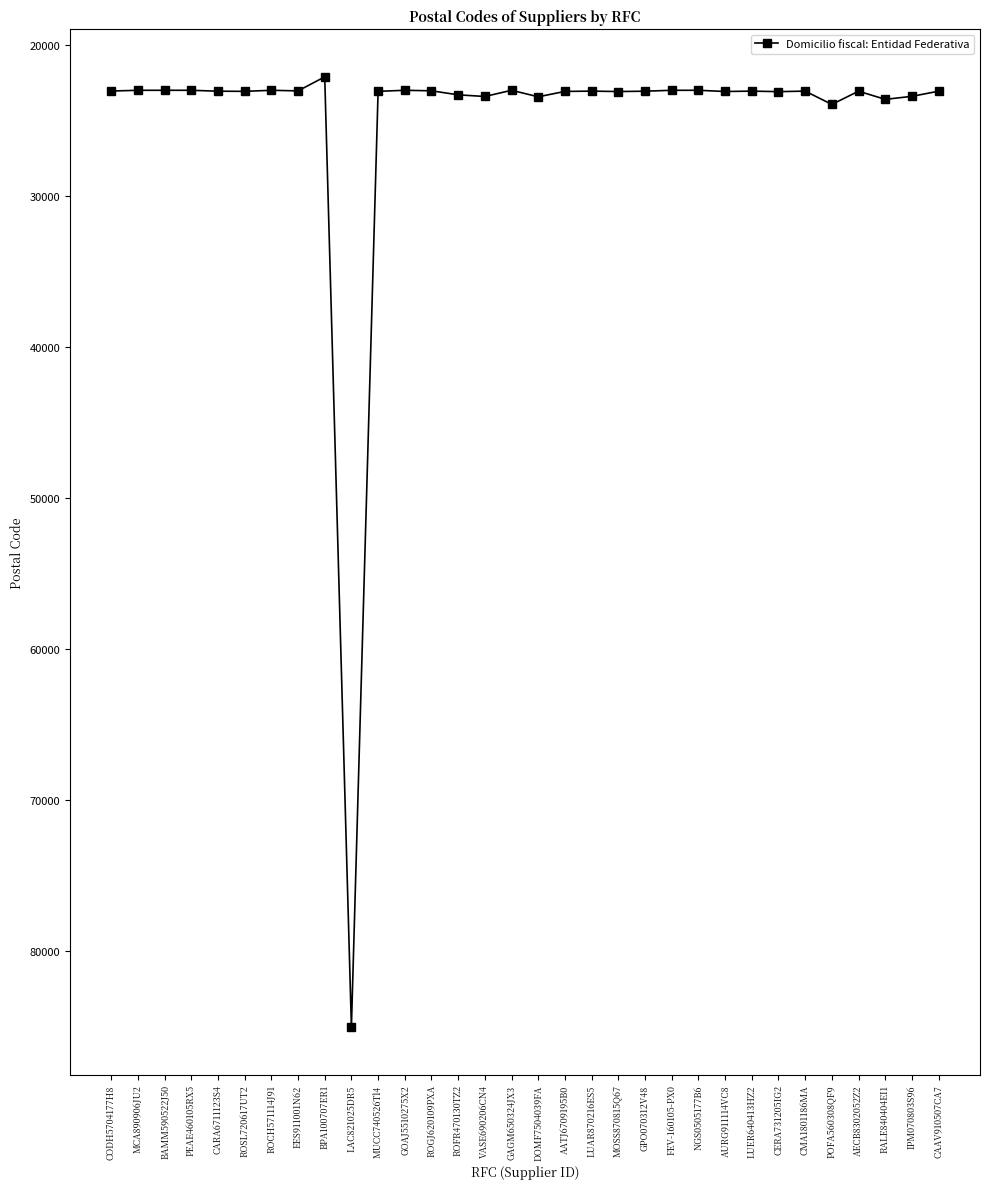

What is the sum of the values at CMA1801186MA and GPO070312V48?

46115